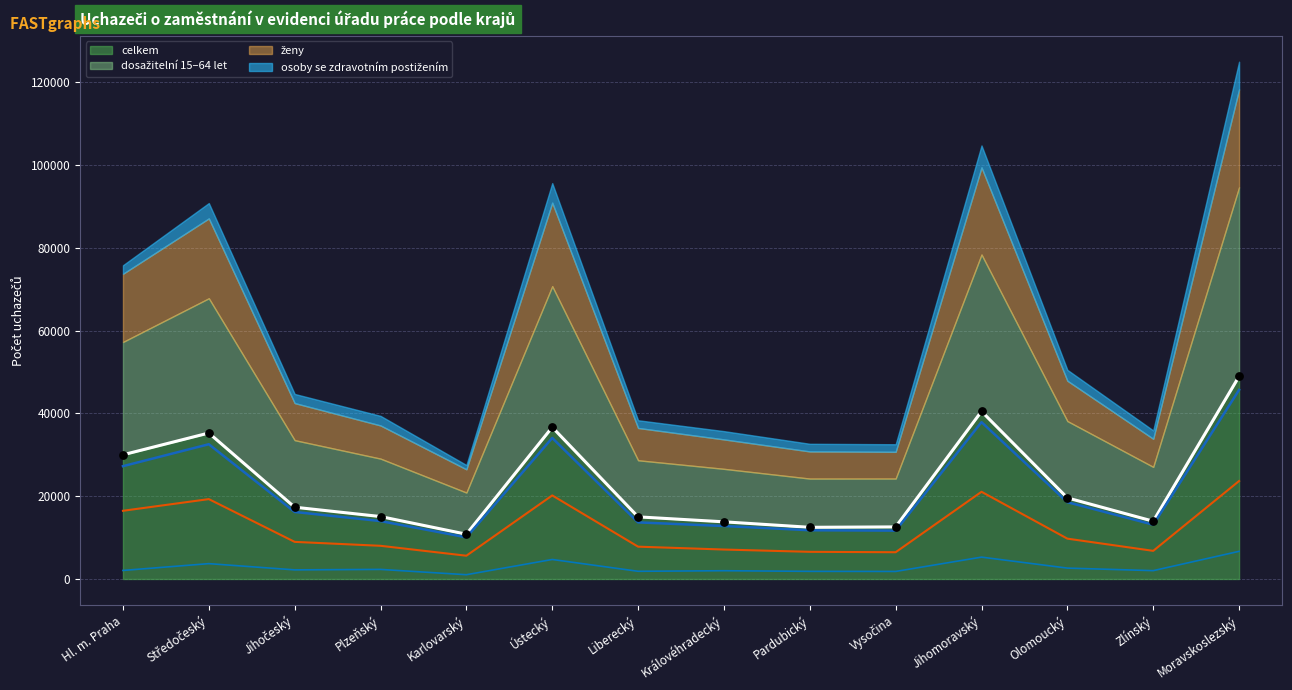

What is the maximum value for celkem?

48966